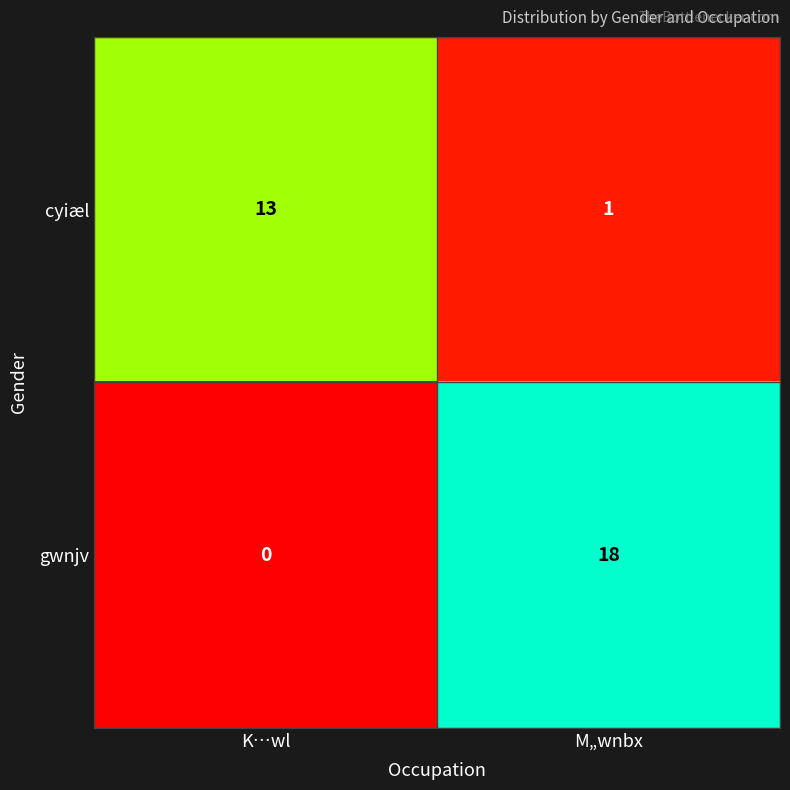

Reading left to right, what are all the values shown in this chart?

cyiæl: K…wl=13	M„wnbx=1
gwnjv: K…wl=0	M„wnbx=18